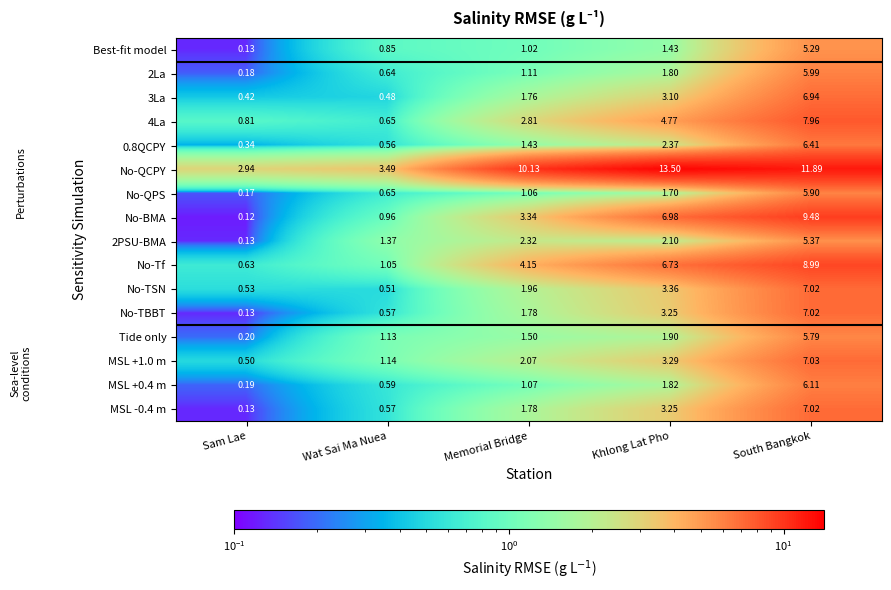

At which label does No-QPS first exceed 1?

Memorial Bridge